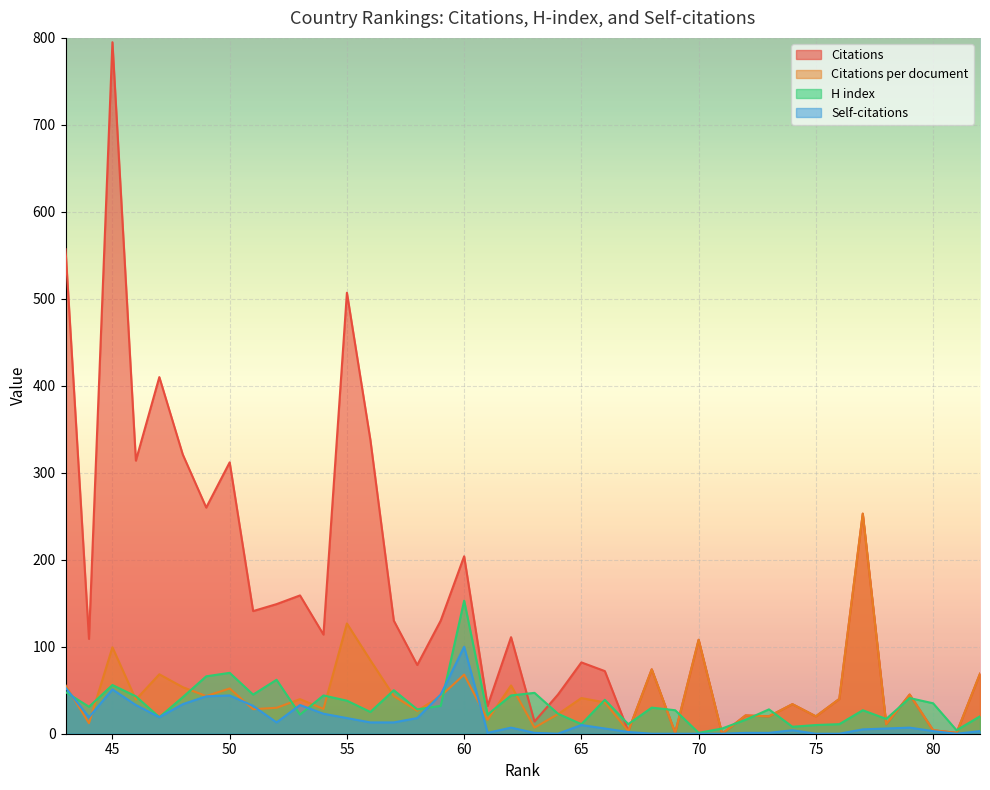

Reading right to left, extract all data points from this chart.

Citations: 43=557.0	44=109.0	45=795.0	46=314.0	47=410.0	48=321.0	49=260.0	50=312.0	51=141.0	52=149.0	53=159.0	54=114.0	55=507.0	56=338.0	57=130.0	58=79.0	59=130.0	60=204.0	61=32.0	62=111.0	63=14.0	64=45.0	65=82.0	66=72.0	67=3.0	68=74.0	69=1.0	70=108.0	71=0.0	72=21.0	73=20.0	74=34.0	75=20.0	76=40.0	77=253.0	78=11.0	79=45.0	80=4.0	81=1.0	82=69.0
Citations per document: 43=55.7	44=12.1	45=99.4	46=39.2	47=68.3	48=53.5	49=43.3	50=52.0	51=28.2	52=29.8	53=39.8	54=28.5	55=126.8	56=84.5	57=43.3	58=26.3	59=43.3	60=68.0	61=16.0	62=55.5	63=7.0	64=22.5	65=41.0	66=36.0	67=3.0	68=74.0	69=1.0	70=108.0	71=0.0	72=21.0	73=20.0	74=34.0	75=20.0	76=40.0	77=253.0	78=11.0	79=45.0	80=4.0	81=1.0	82=69.0
H index: 43=48.0	44=31.0	45=56.0	46=43.0	47=19.0	48=42.0	49=66.0	50=70.0	51=45.0	52=62.0	53=22.0	54=44.0	55=38.0	56=25.0	57=50.0	58=28.0	59=32.0	60=153.0	61=22.0	62=44.0	63=47.0	64=23.0	65=11.0	66=39.0	67=11.0	68=30.0	69=27.0	70=1.0	71=6.0	72=16.0	73=28.0	74=8.0	75=10.0	76=11.0	77=27.0	78=17.0	79=41.0	80=35.0	81=4.0	82=20.0
Self-citations: 43=53.0	44=19.0	45=51.0	46=33.0	47=19.0	48=34.0	49=43.0	50=44.0	51=32.0	52=13.0	53=33.0	54=23.0	55=18.0	56=13.0	57=13.0	58=18.0	59=45.0	60=100.0	61=1.0	62=7.0	63=1.0	64=0.0	65=10.0	66=6.0	67=2.0	68=0.0	69=0.0	70=0.0	71=0.0	72=1.0	73=1.0	74=4.0	75=0.0	76=0.0	77=5.0	78=6.0	79=7.0	80=3.0	81=0.0	82=3.0